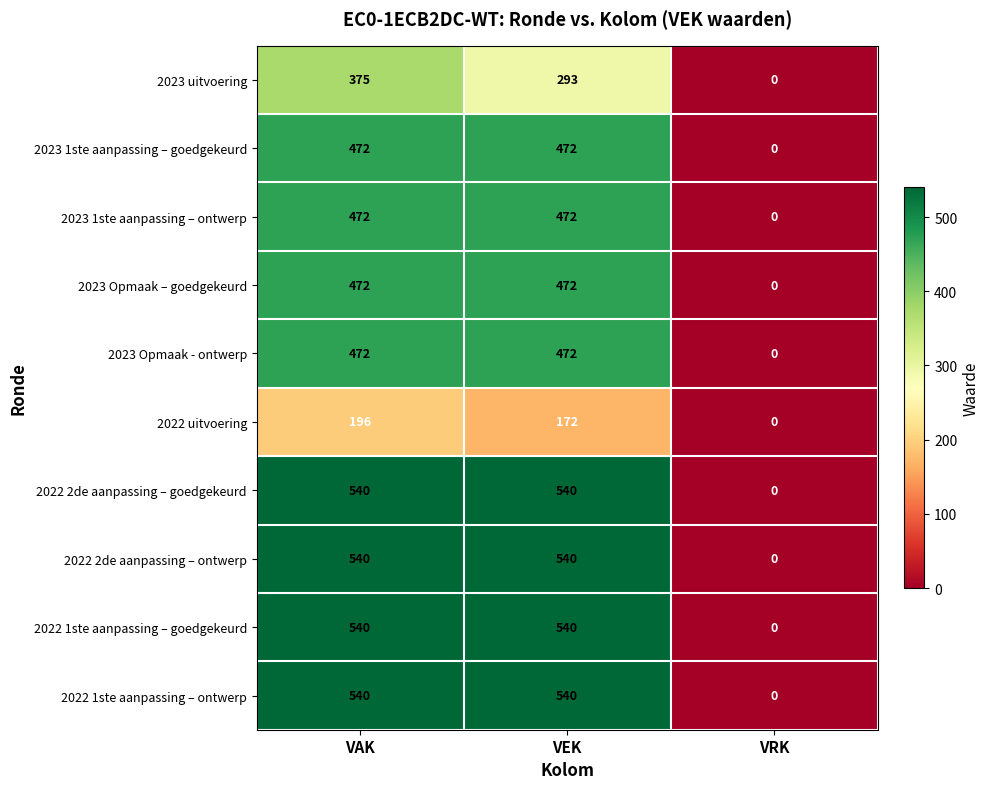

Reading left to right, list all the values displayed in this chart.

2023 uitvoering: VAK=375	VEK=293	VRK=0
2023 1ste aanpassing – goedgekeurd: VAK=472	VEK=472	VRK=0
2023 1ste aanpassing – ontwerp: VAK=472	VEK=472	VRK=0
2023 Opmaak – goedgekeurd: VAK=472	VEK=472	VRK=0
2023 Opmaak - ontwerp: VAK=472	VEK=472	VRK=0
2022 uitvoering: VAK=196	VEK=172	VRK=0
2022 2de aanpassing – goedgekeurd: VAK=540	VEK=540	VRK=0
2022 2de aanpassing – ontwerp: VAK=540	VEK=540	VRK=0
2022 1ste aanpassing – goedgekeurd: VAK=540	VEK=540	VRK=0
2022 1ste aanpassing – ontwerp: VAK=540	VEK=540	VRK=0